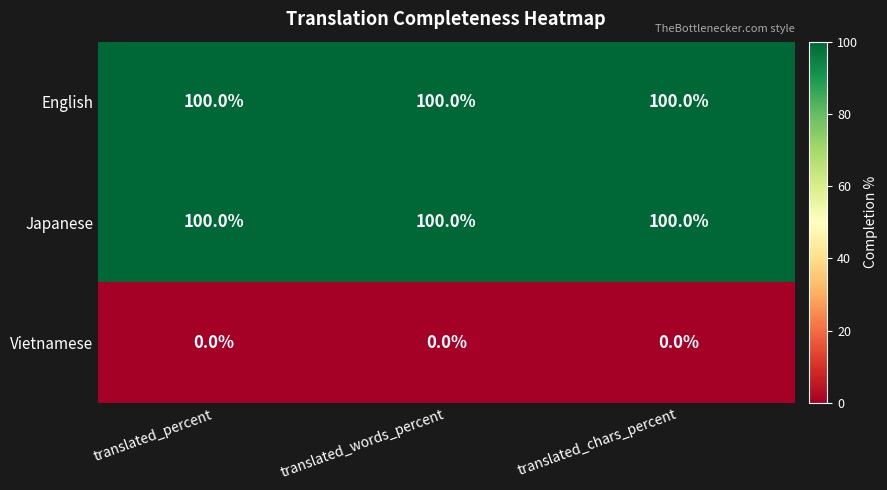

What is the average value of the Japanese series?

100